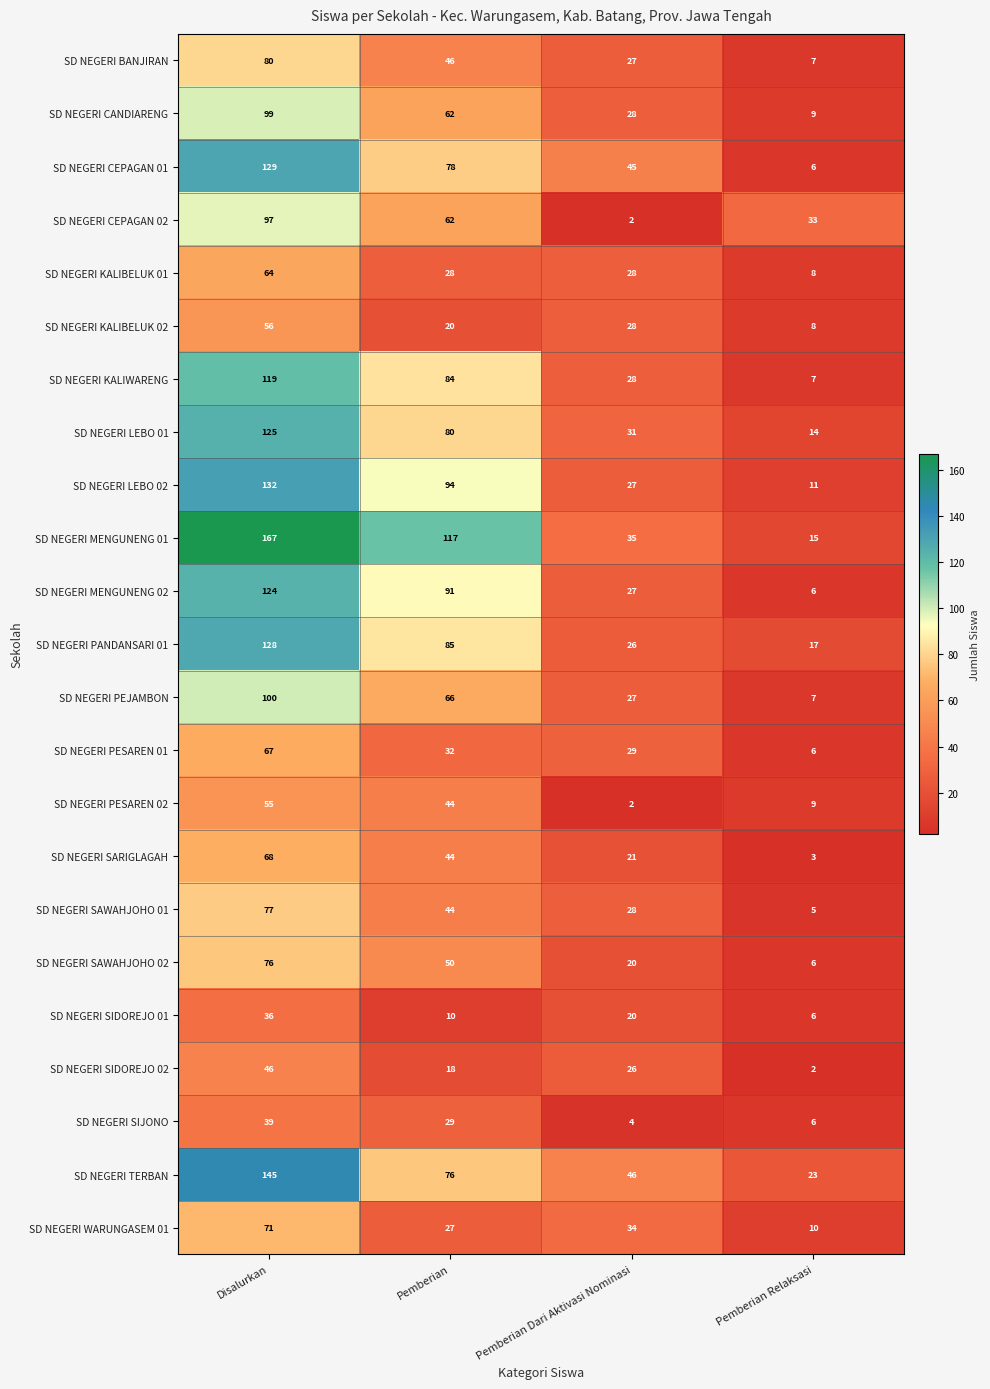

Count the number of categories in the chart.

4